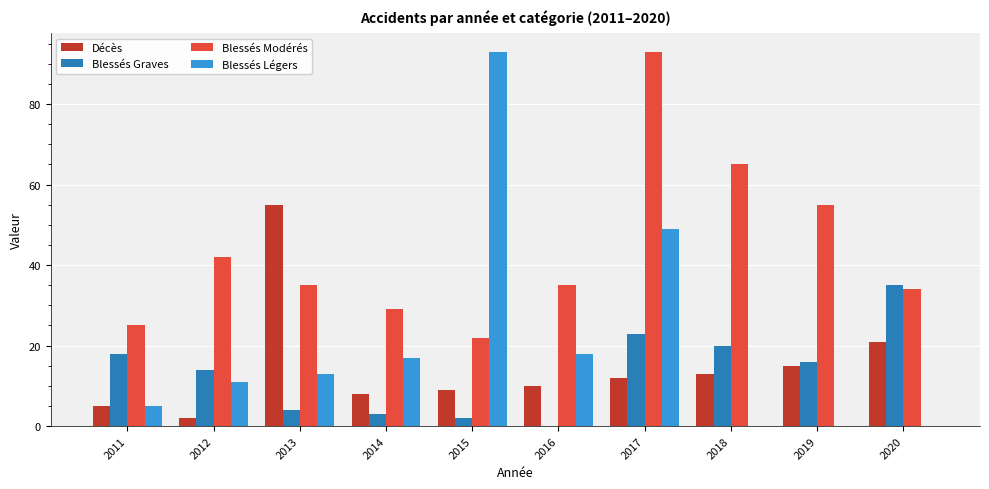

Is it true that Blessés Graves equals 3 at 2014?

True